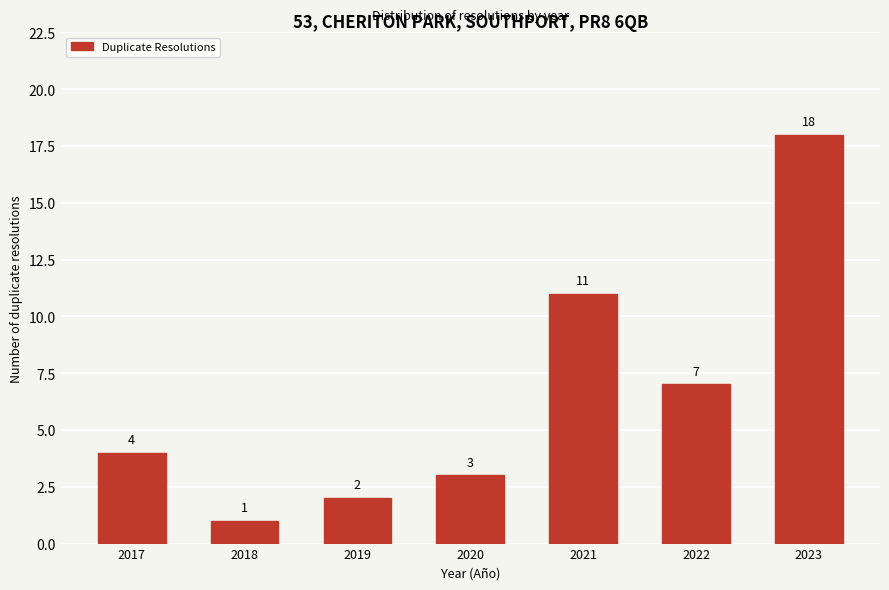

Reading left to right, what are all the values shown in this chart?

2017=4	2018=1	2019=2	2020=3	2021=11	2022=7	2023=18